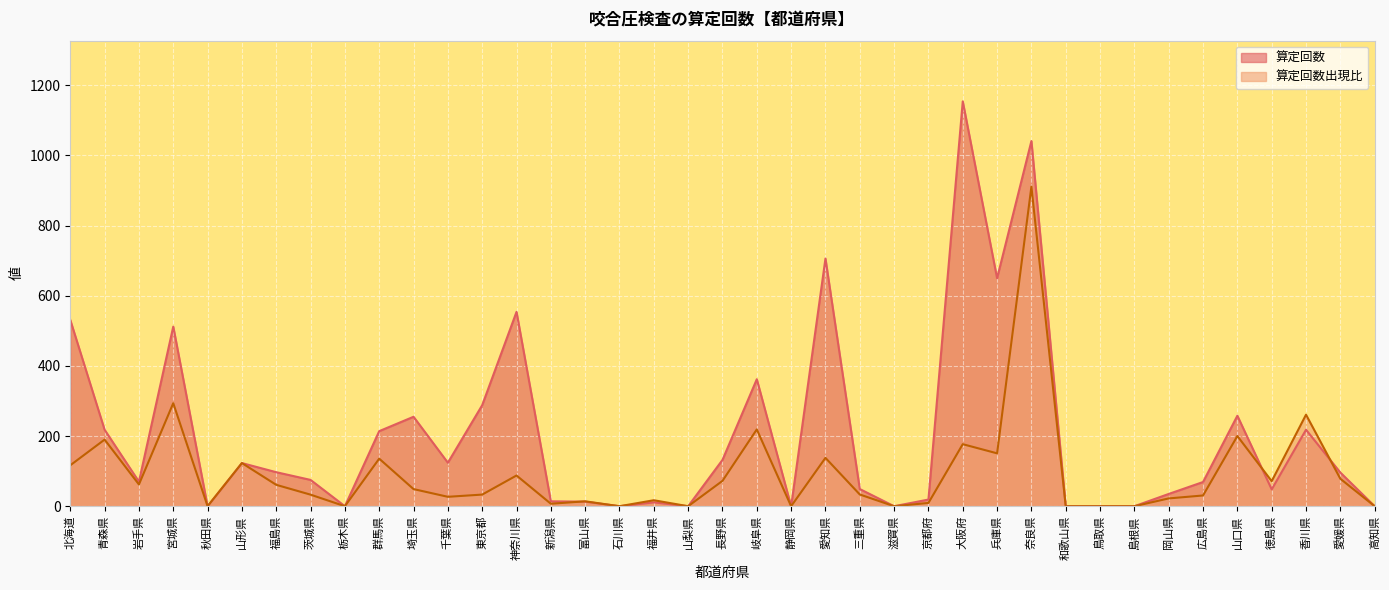

The 算定回数出現比 series shows 20.0 at 茨城県. True or false?

False